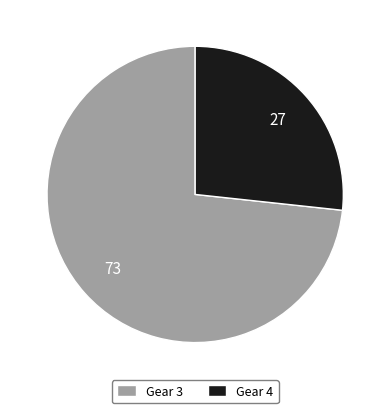

The Gear 4 slice represents 27% of the pie. True or false?

True